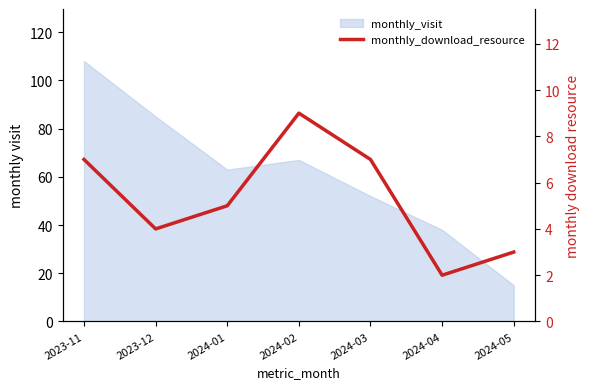

List the labels in order of value, smallest first.

2024-04, 2024-05, 2023-12, 2024-01, 2023-11, 2024-03, 2024-02